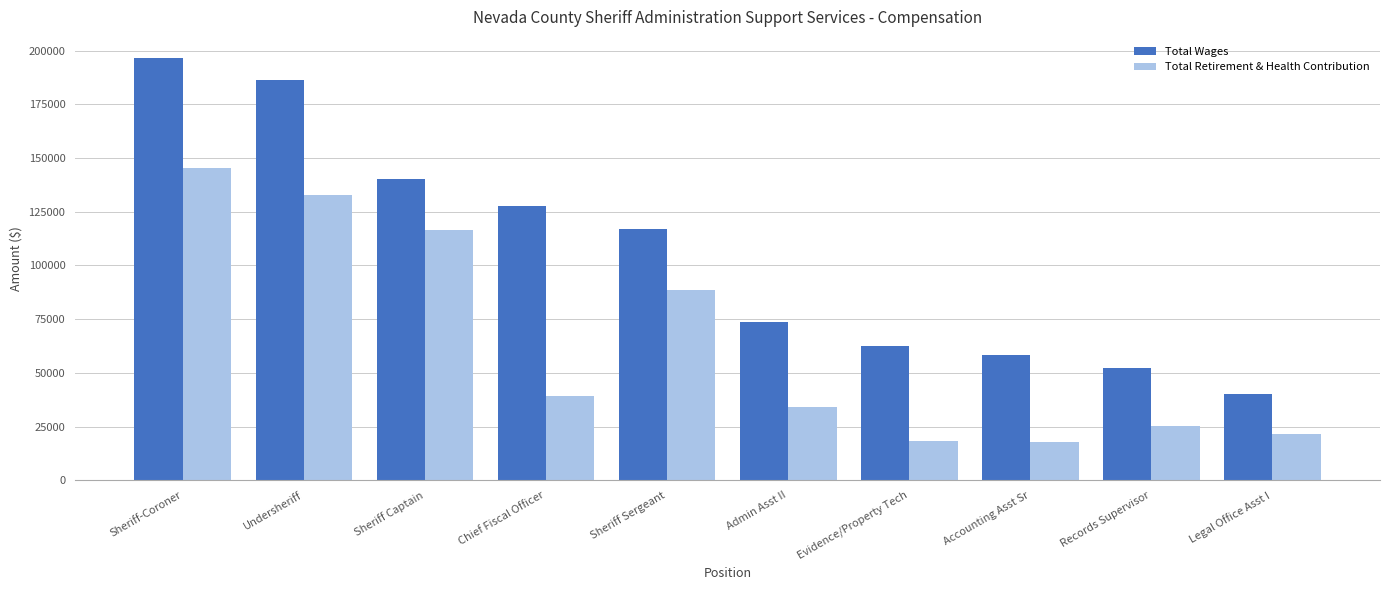

What is the greatest value displayed?

196645